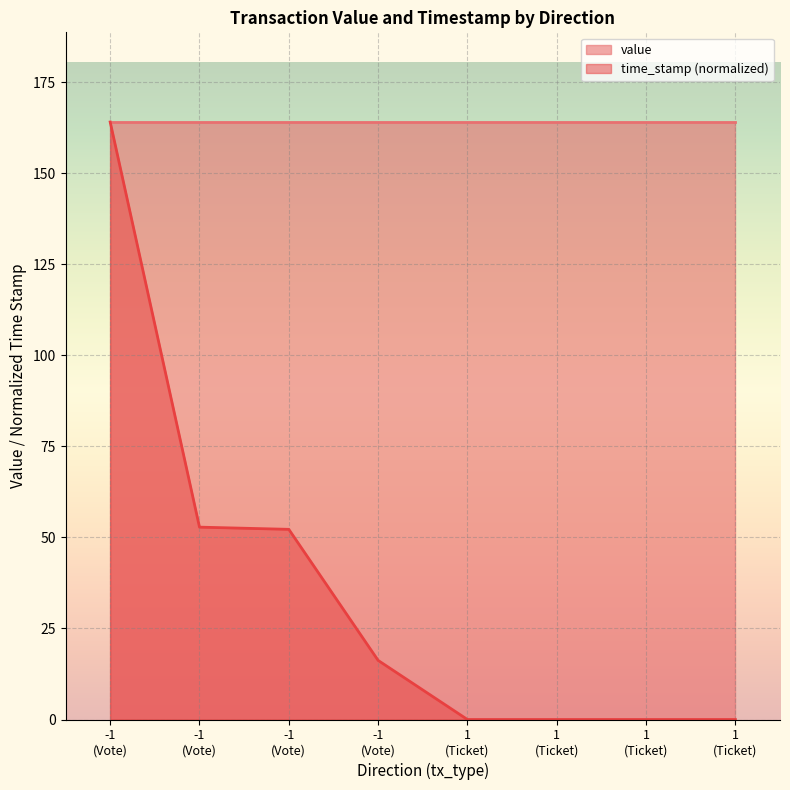

Rank the categories by value from highest to lowest.

-1 (Vote), -1 (Vote), -1 (Vote), -1 (Vote), 1 (Ticket), 1 (Ticket), 1 (Ticket), 1 (Ticket)